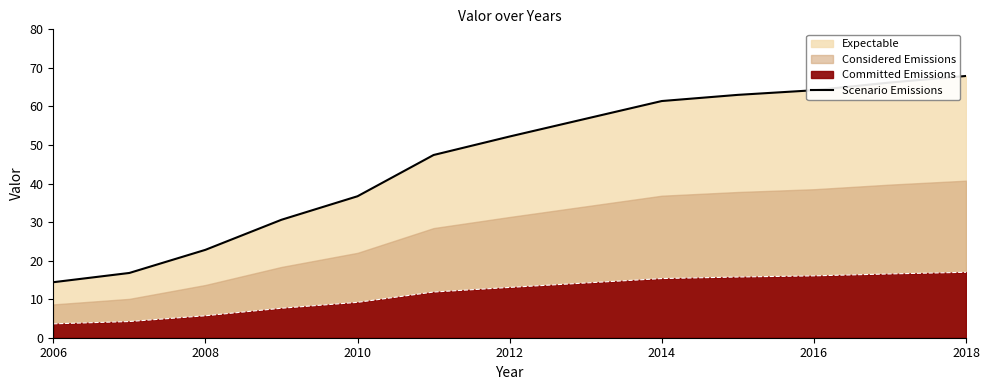

True or false: the data has more than 1 interior local peaks.

False